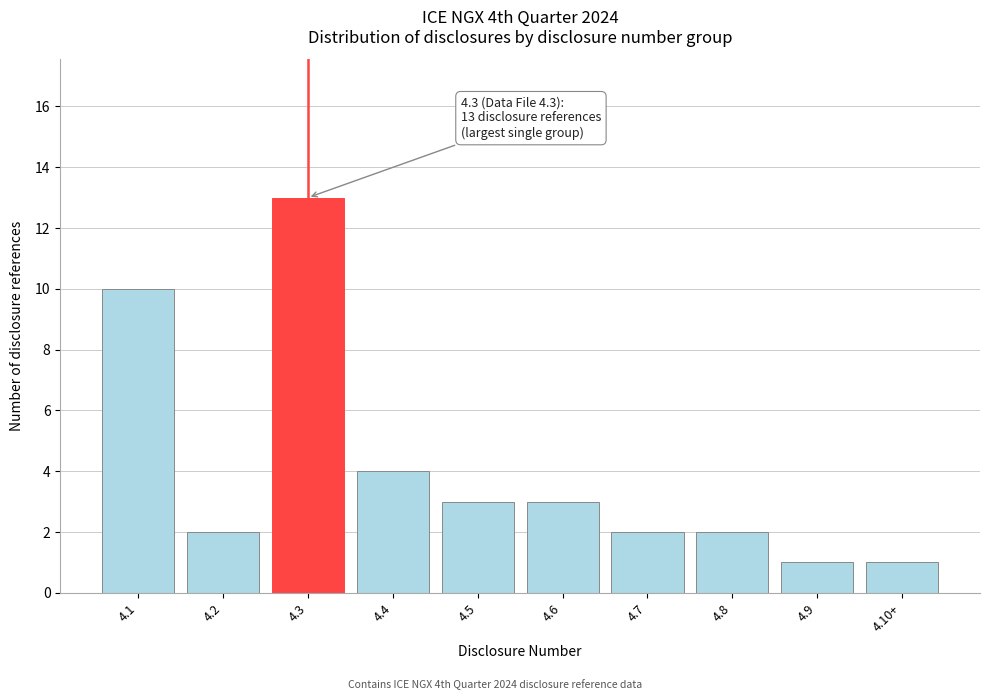

Reading left to right, transcribe all the data shown in this chart.

10	2	13	4	3	3	2	2	1	1